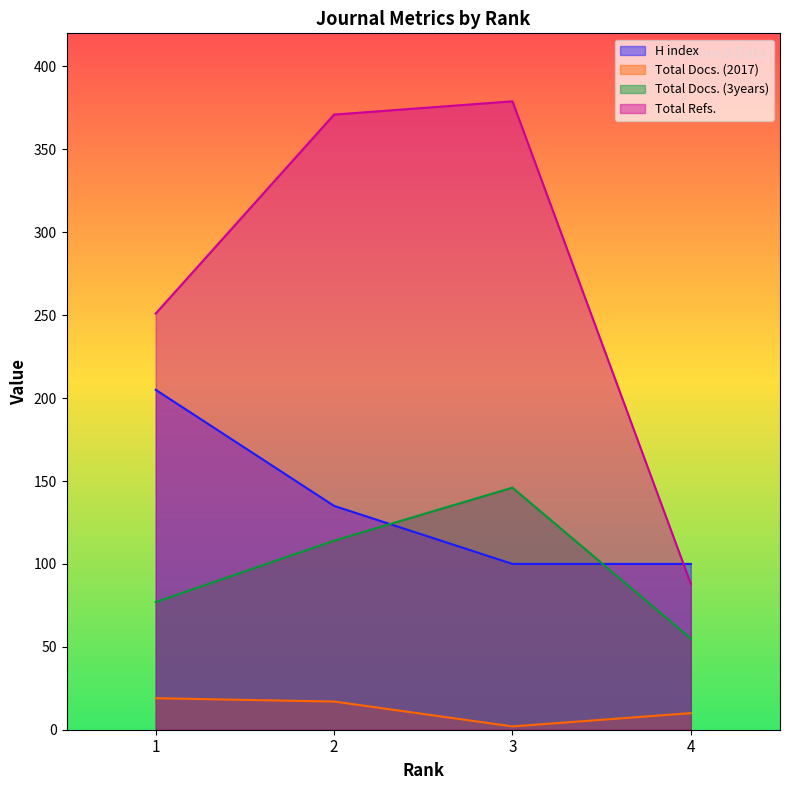

Which category has the highest value across all series?

3